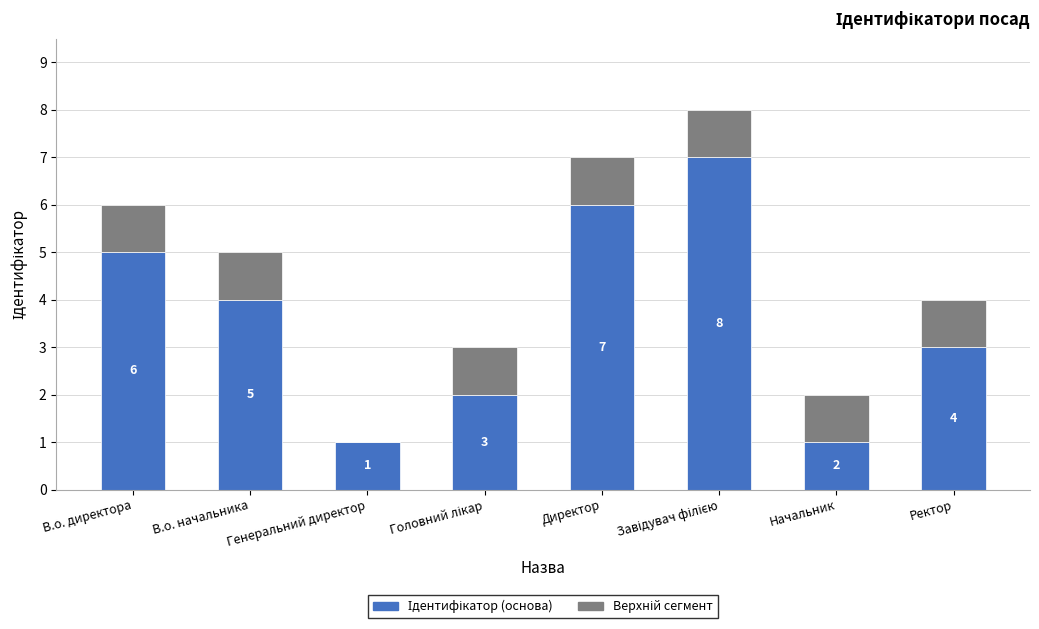

What is the total value across all series at В.о. директора?

6